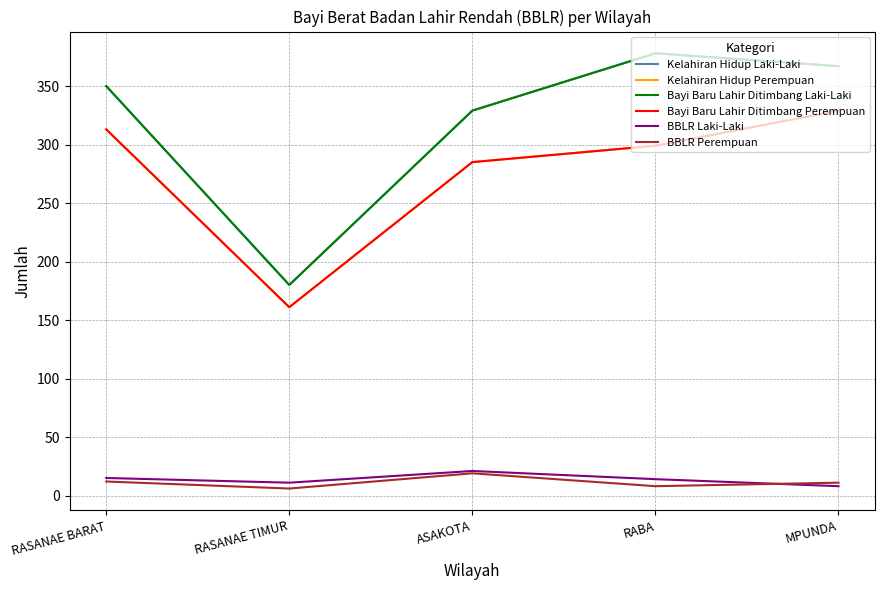

Does the chart have visible grid lines?

Yes